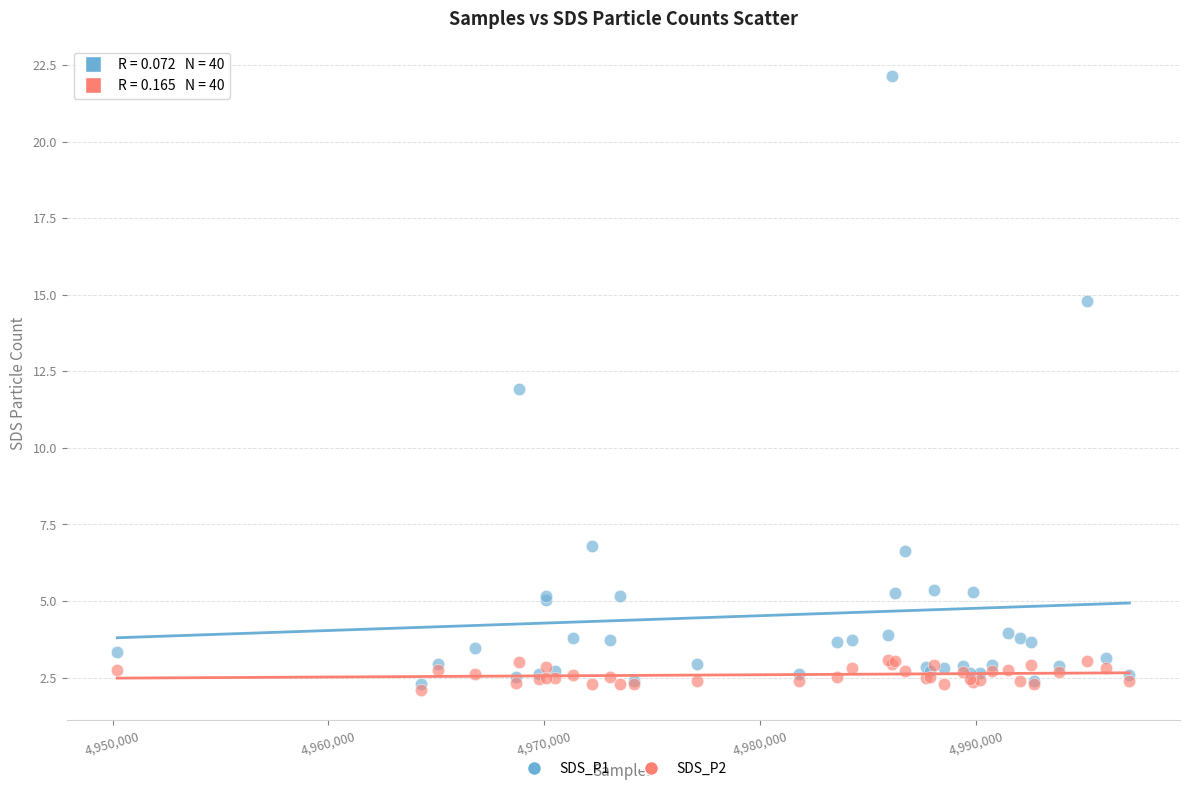

Which series reaches the minimum Y coordinate?

SDS_P2